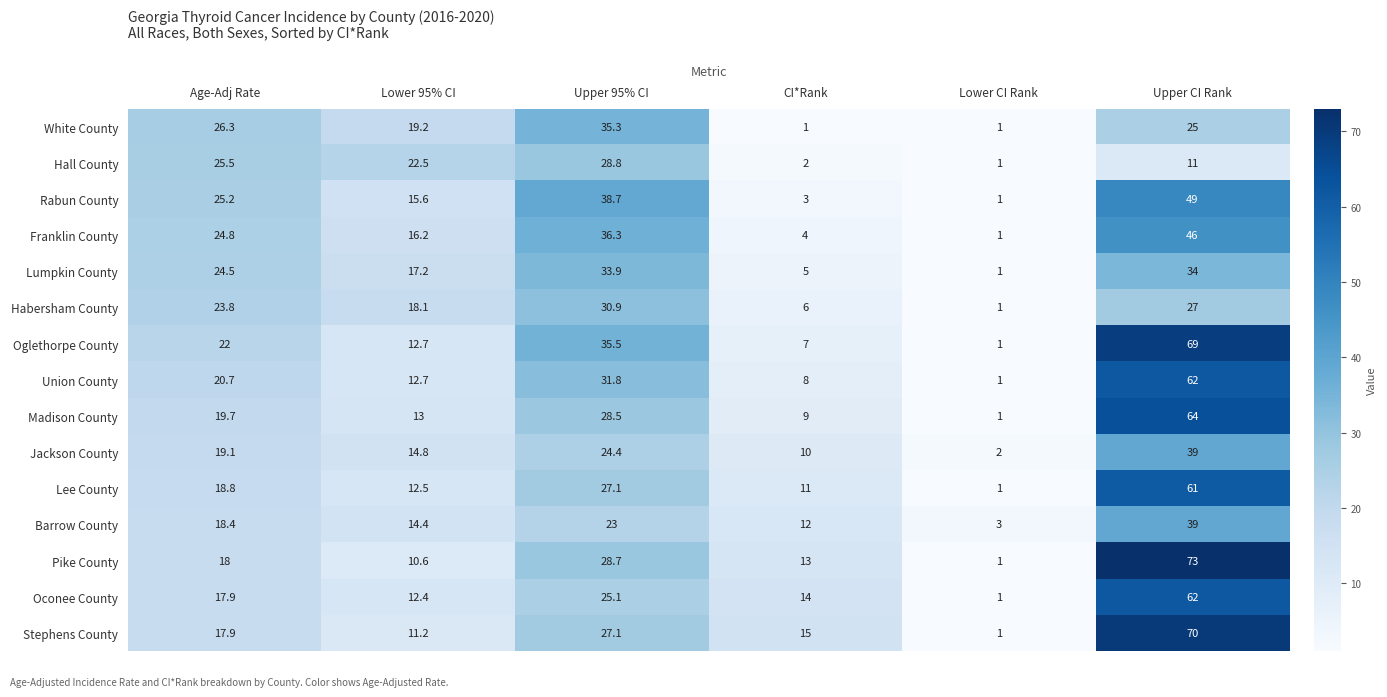

List the labels in order of Lumpkin County value, largest first.

Upper CI Rank, Upper 95% CI, Age-Adj Rate, Lower 95% CI, CI*Rank, Lower CI Rank